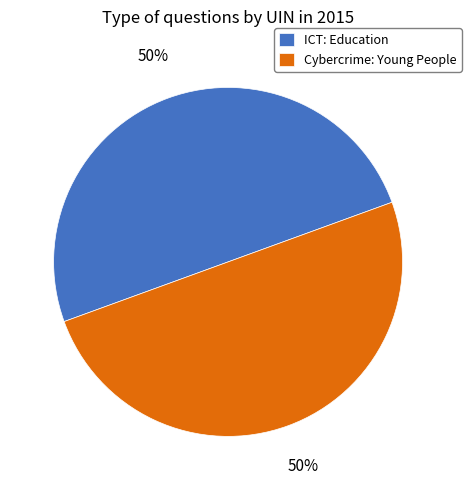

Approximately how many times larger is the value at Cybercrime: Young People compared to ICT: Education?

1.0